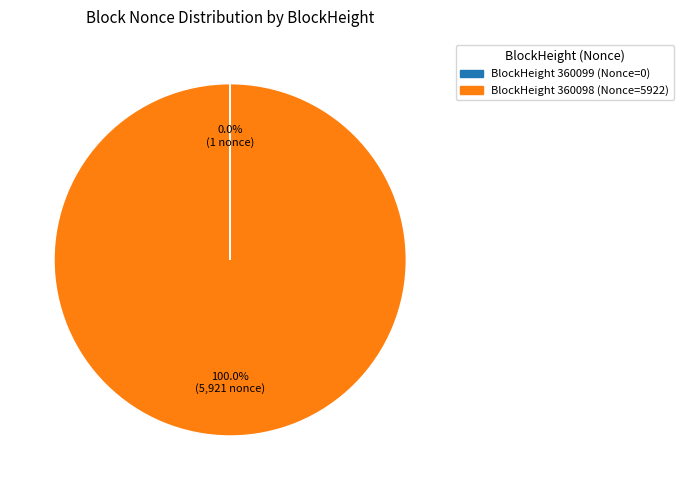

What is the largest slice in the pie chart?

BlockHeight 360098 (Nonce=5922)